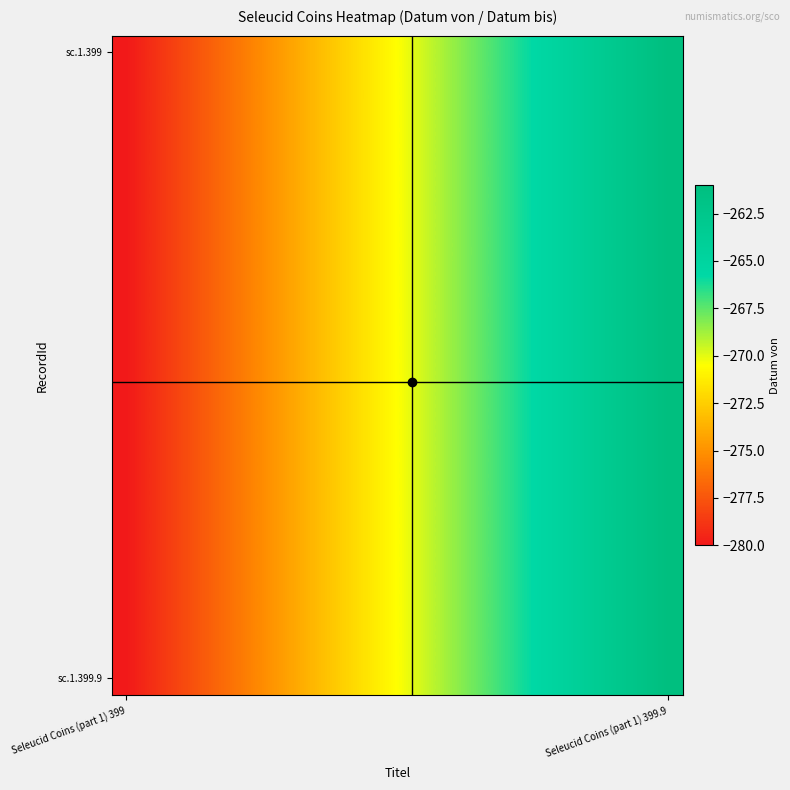

Which series has the largest range (max minus min)?

sc.1.399